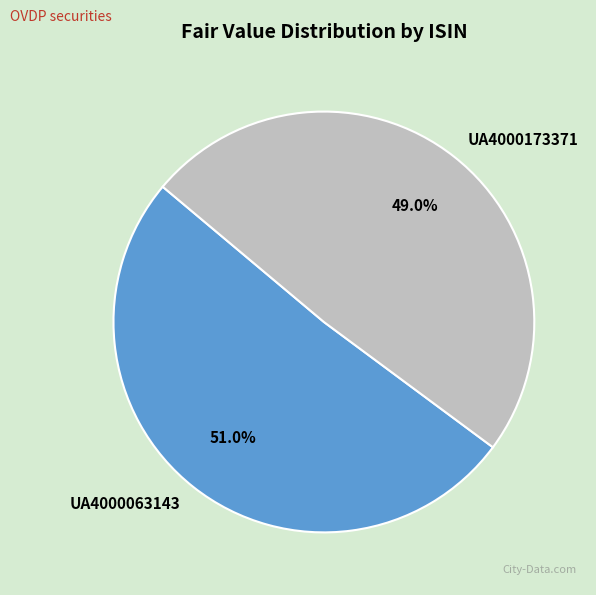

What percentage is NOT represented by UA4000173371?

51.0%